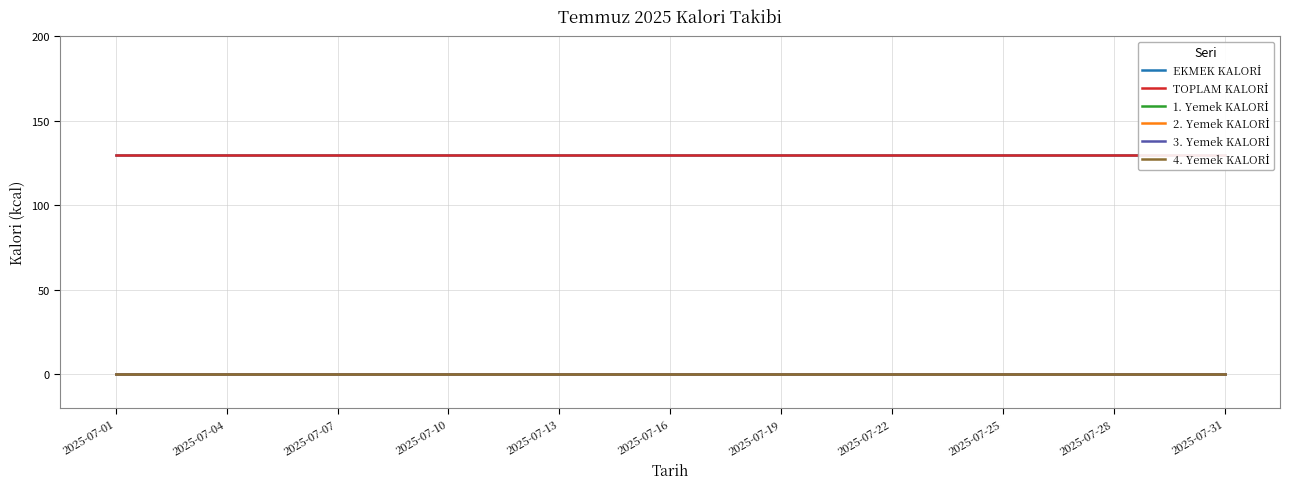

What is the sum of all TOPLAM KALORİ values?

4030